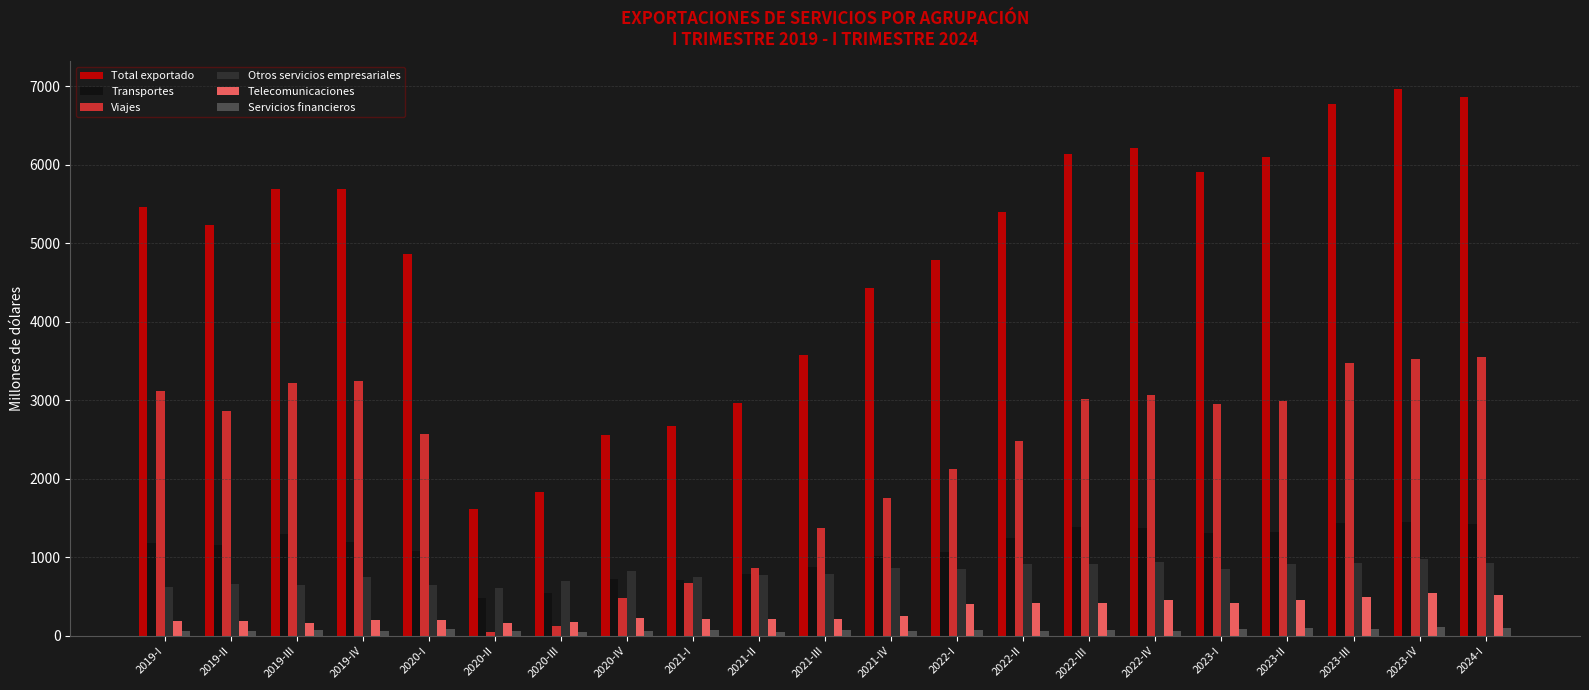

Where does the Otros servicios empresariales series first go above 832?

2020-IV